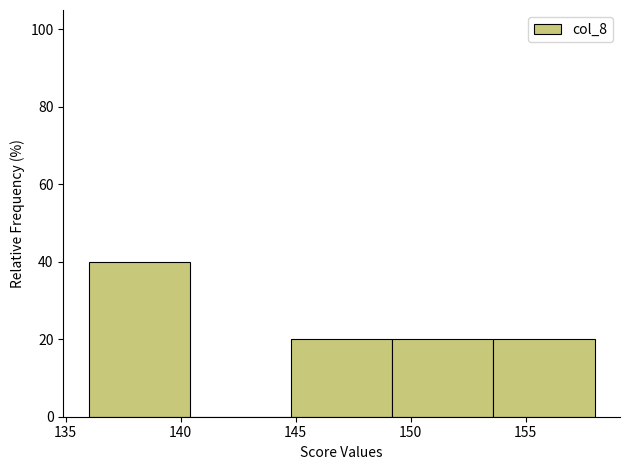

How tall is the bar that spans 149.2 to 153.6 on the x-axis? Neither the bar edges nor the heights are printed on the chart, so give them approximately, as read against the axes.

20